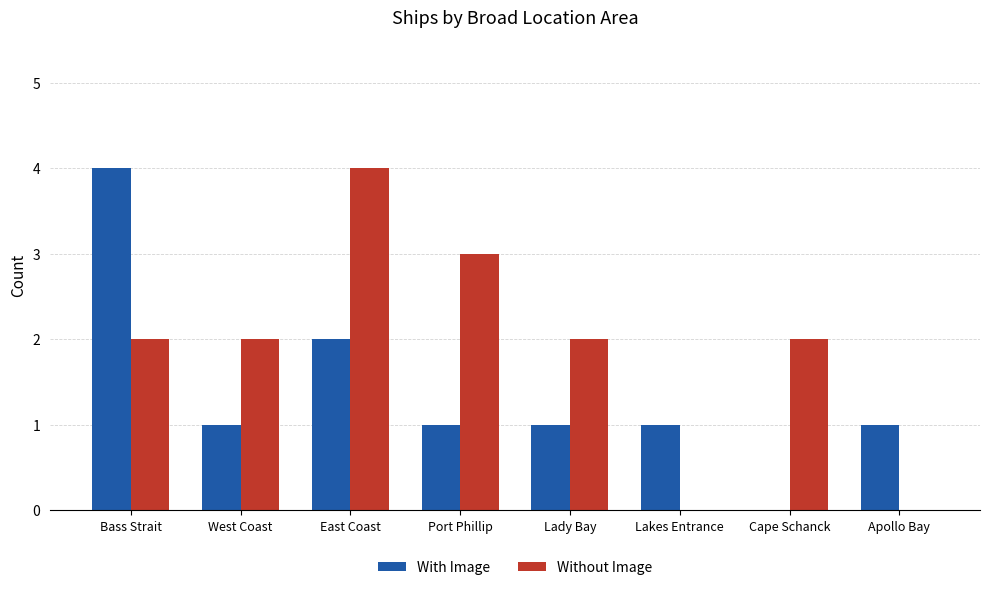

The Without Image series shows 0 at Lakes Entrance. True or false?

True